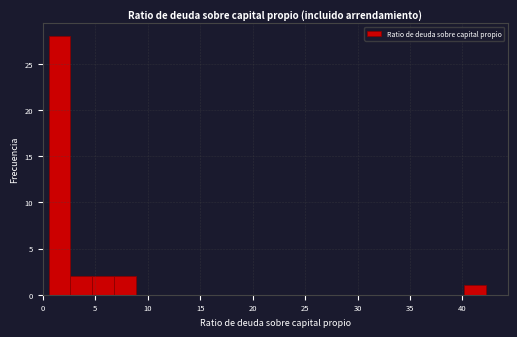

Reading left to right, list every bar in this chart as the range it spans on the x-axis followed by its height. Neither the bar edges nor the heights are printed on the chart, so give them approximately, as read against the axes.

0.5 to 2.5: 28
2.5 to 4.5: 2
4.5 to 7.0: 2
7.0 to 9.0: 2
9.0 to 11.0: 0
11.0 to 13.0: 0
13.0 to 15.0: 0
15.0 to 17.0: 0
17.0 to 19.5: 0
19.5 to 21.5: 0
21.5 to 23.5: 0
23.5 to 25.5: 0
25.5 to 27.5: 0
27.5 to 29.5: 0
29.5 to 32.0: 0
32.0 to 34.0: 0
34.0 to 36.0: 0
36.0 to 38.0: 0
38.0 to 40.0: 0
40.0 to 42.0: 1